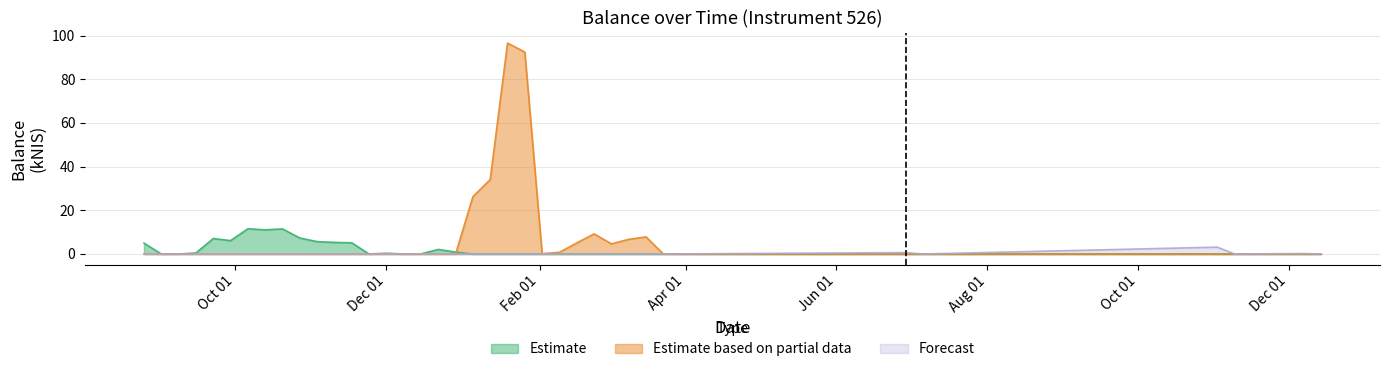

Where is the first local minimum for Estimate based on partial data?

2023-02-02